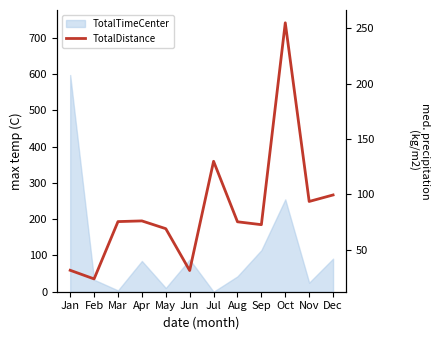

What is the sum of the values at Dec and Jan?

131.1